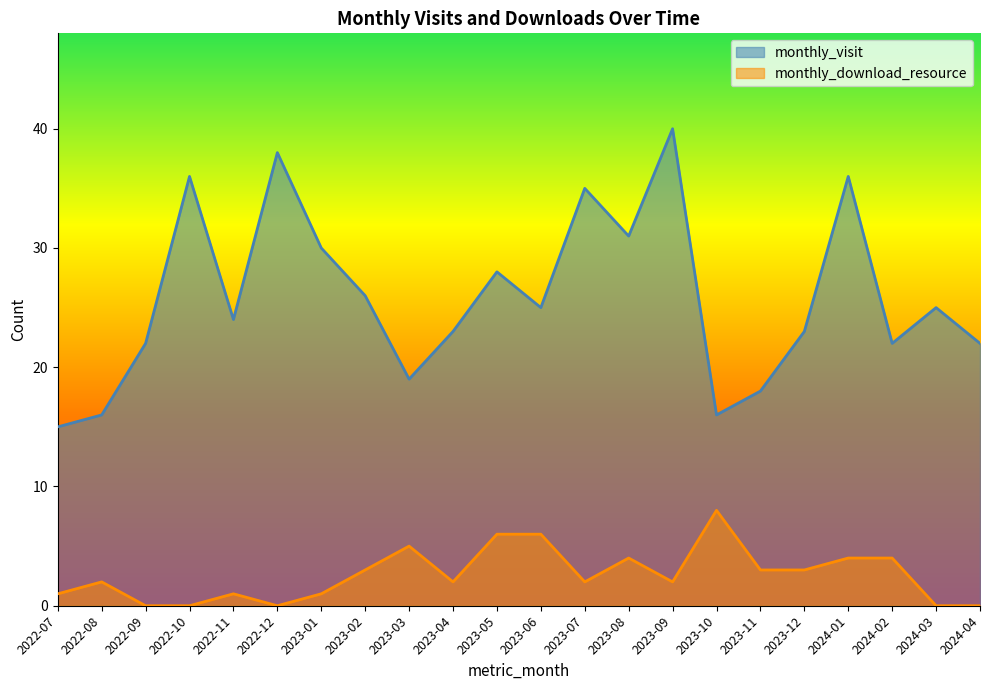

What position from the left is 2023-10?

16